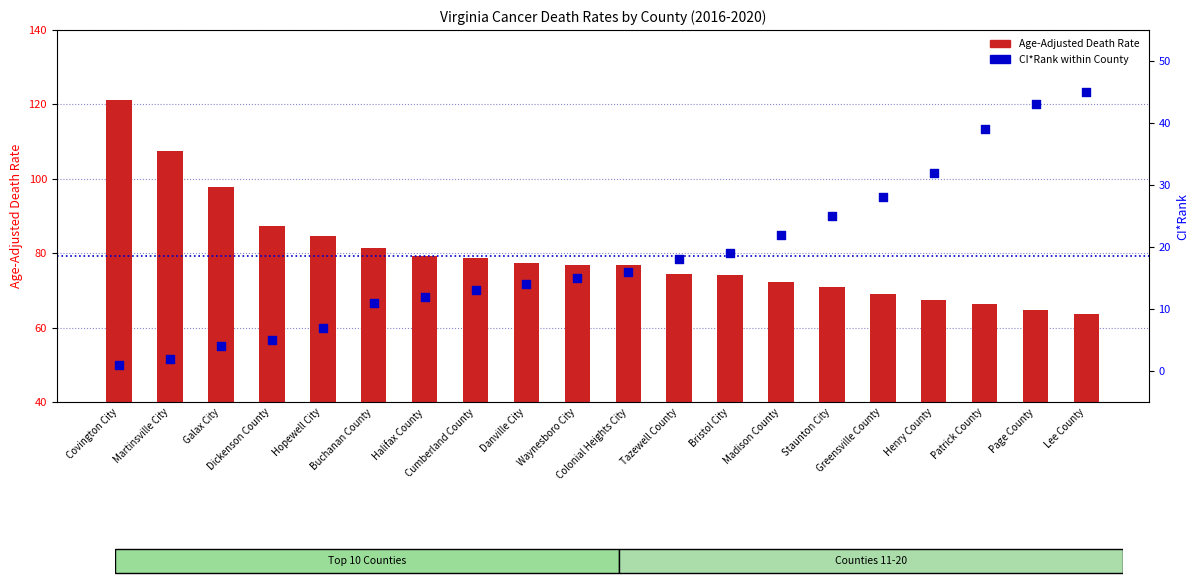

Which series has the largest total across all categories?

Age-Adjusted Death Rate